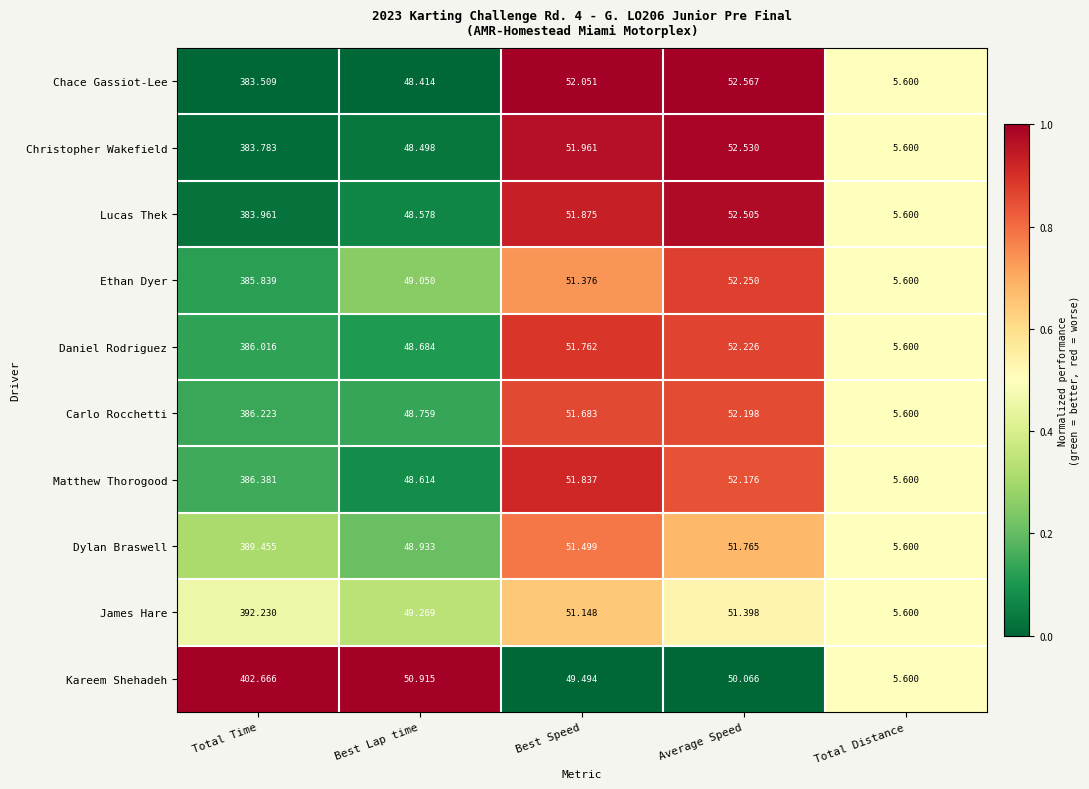

What is the greatest value displayed?

402.7